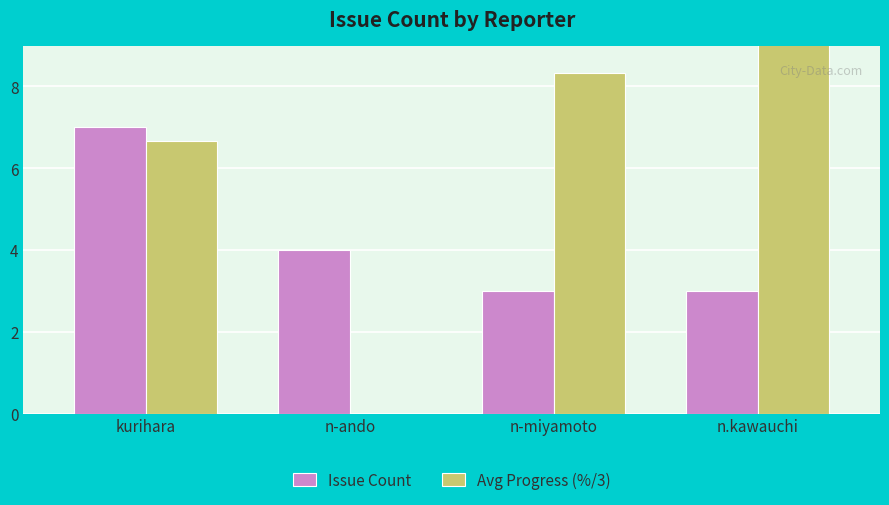

Reading left to right, list all the values displayed in this chart.

Issue Count: 7.0	4.0	3.0	3.0
Avg Progress (%/3): 6.7	0.0	8.3	33.3